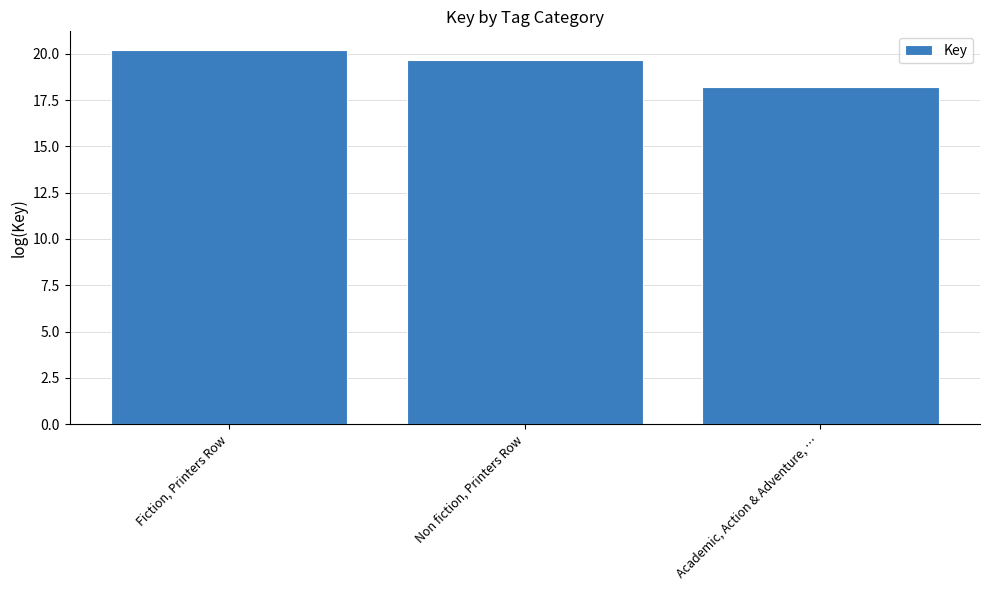

How many data points are less than 19?

1